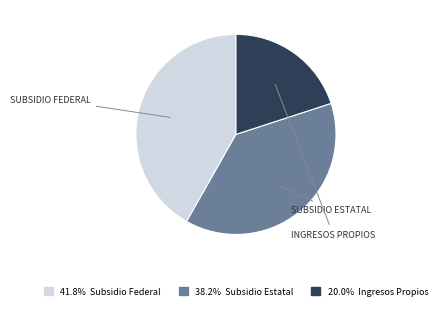

Is there any slice that represents more than half of the pie?

No